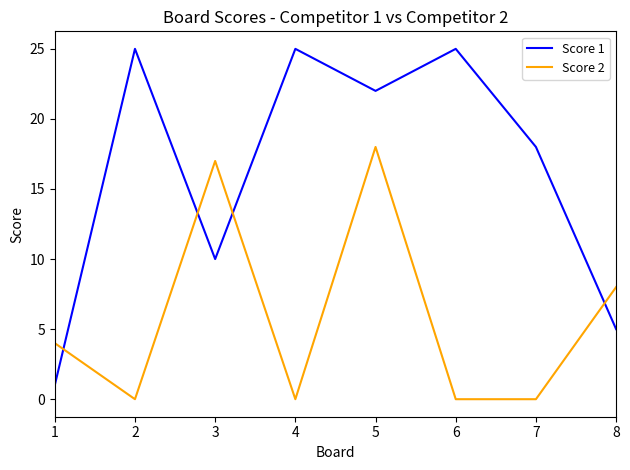

Reading right to left, what are all the values shown in this chart?

Score 1: 8=5	7=18	6=25	5=22	4=25	3=10	2=25	1=1
Score 2: 8=8	7=0	6=0	5=18	4=0	3=17	2=0	1=4